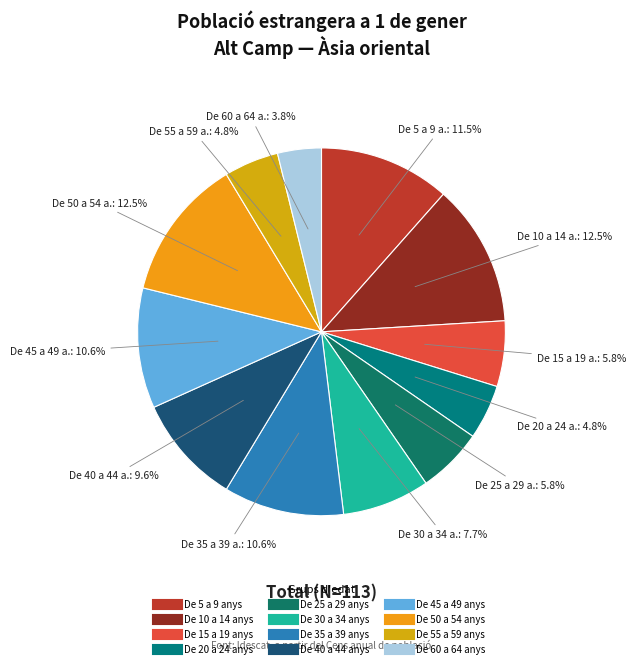

Rank the categories by value from lowest to highest.

De 60 a 64 anys, De 20 a 24 anys, De 55 a 59 anys, De 15 a 19 anys, De 25 a 29 anys, De 30 a 34 anys, De 40 a 44 anys, De 35 a 39 anys, De 45 a 49 anys, De 5 a 9 anys, De 10 a 14 anys, De 50 a 54 anys